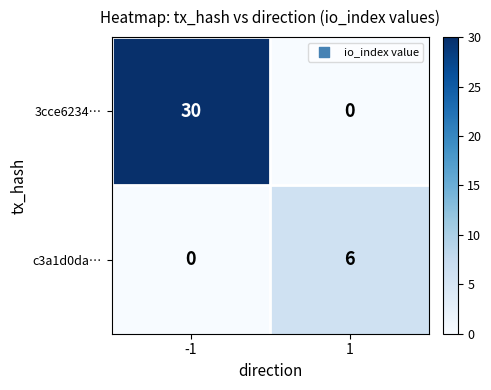

What is the greatest value displayed?

30